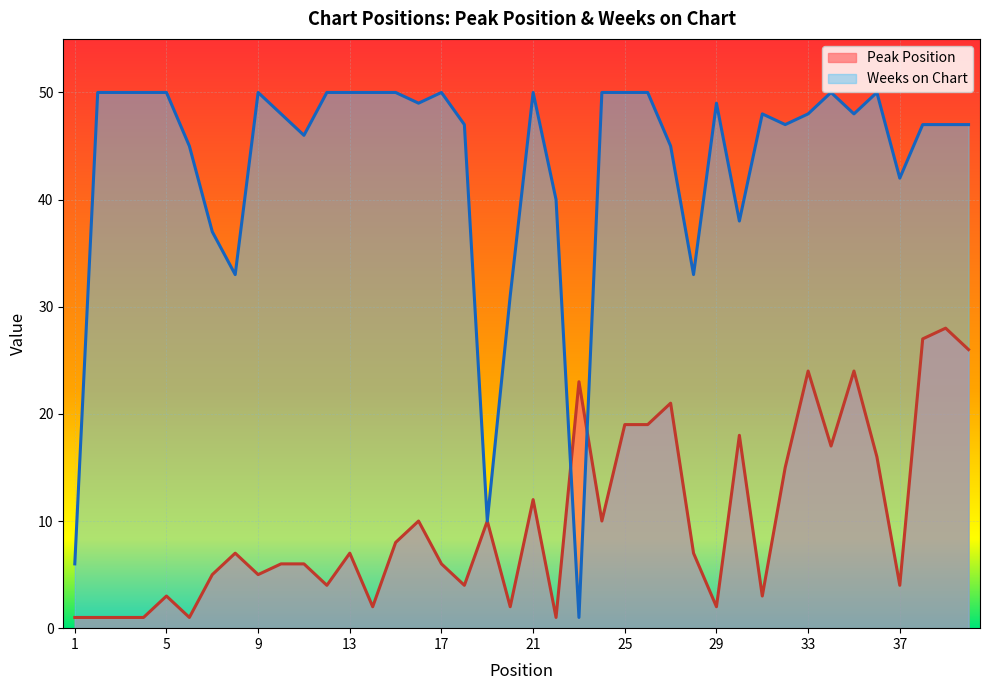

How many interior local peaks does the Peak Position series have?

12